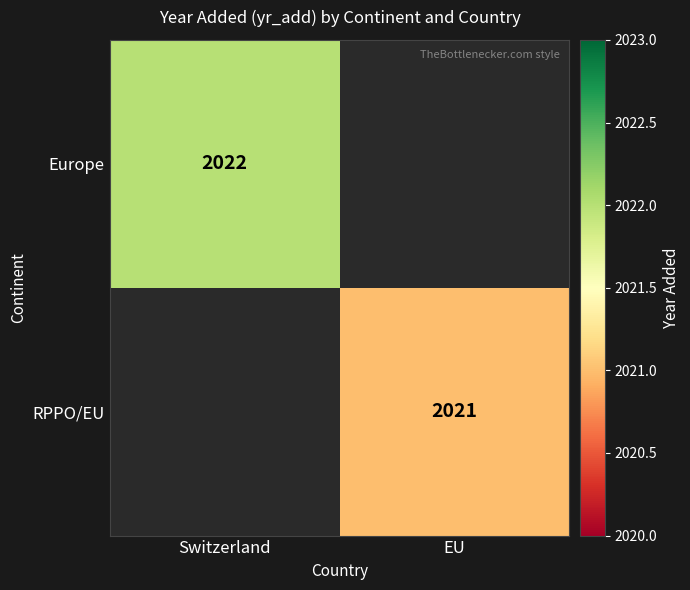

True or false: Europe has a value of 2022 at Switzerland.

True